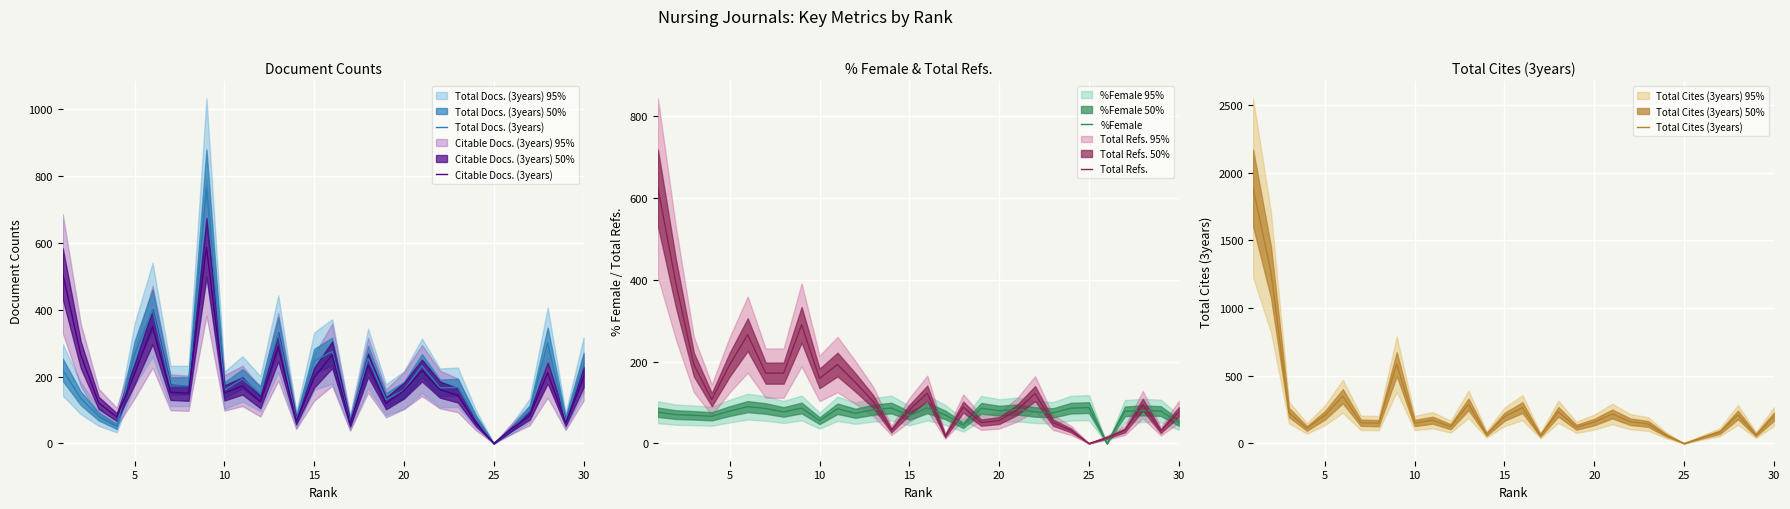

Between 20 and 25, which series saw the biggest shift?

Total Docs. (3years)